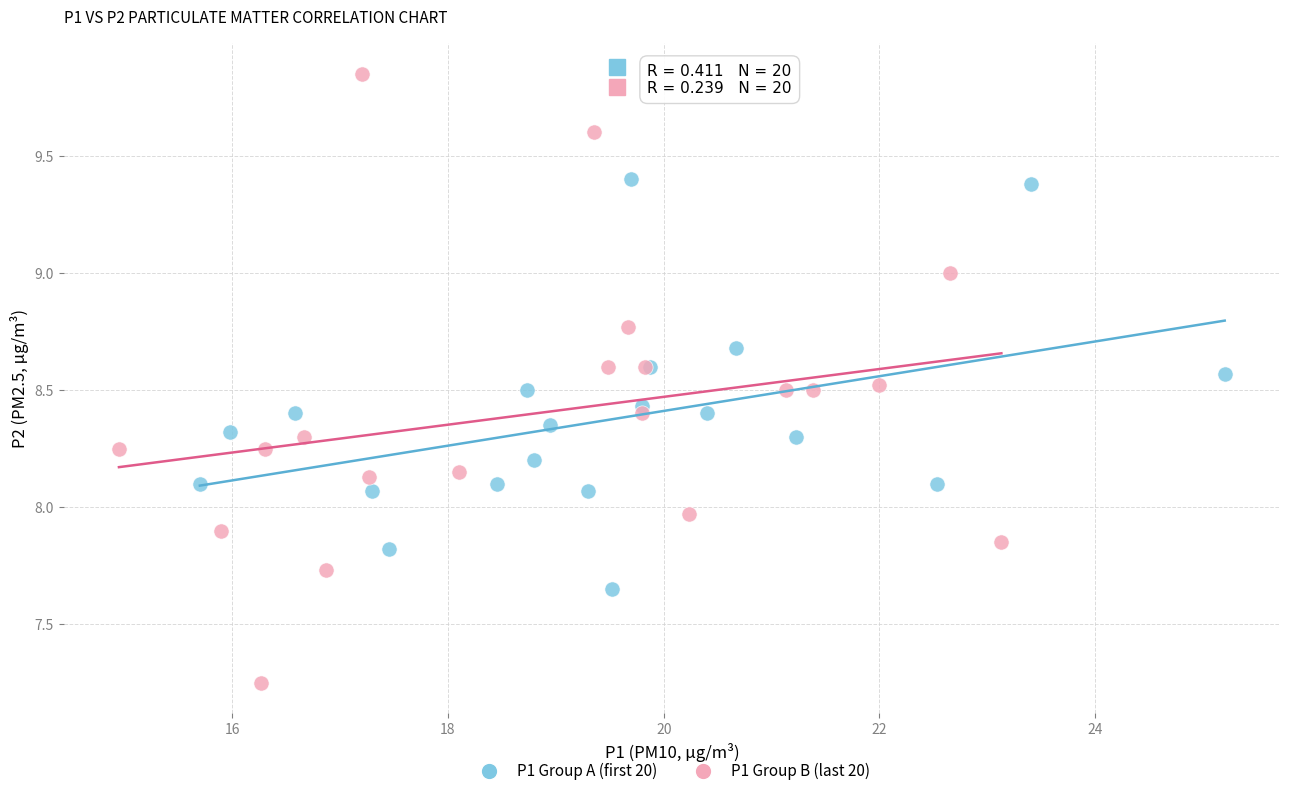

Which series reaches the minimum Y coordinate?

P1 Group B (last 20)